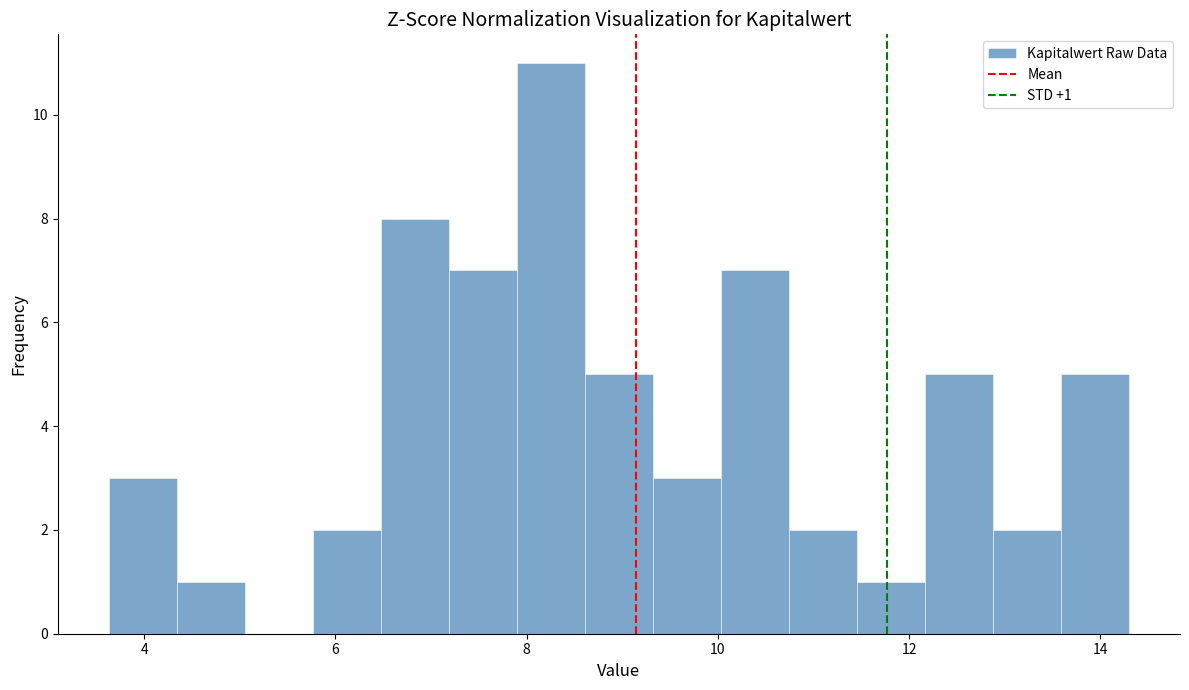

Around what value on the x-axis is the tallest bar? Give the approximate position of its centre, as read against the axis.

8.2